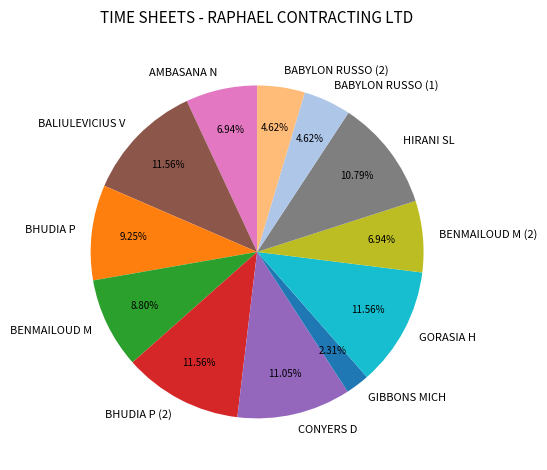

To the nearest percent, what percentage of the pie is BHUDIA P?

9%